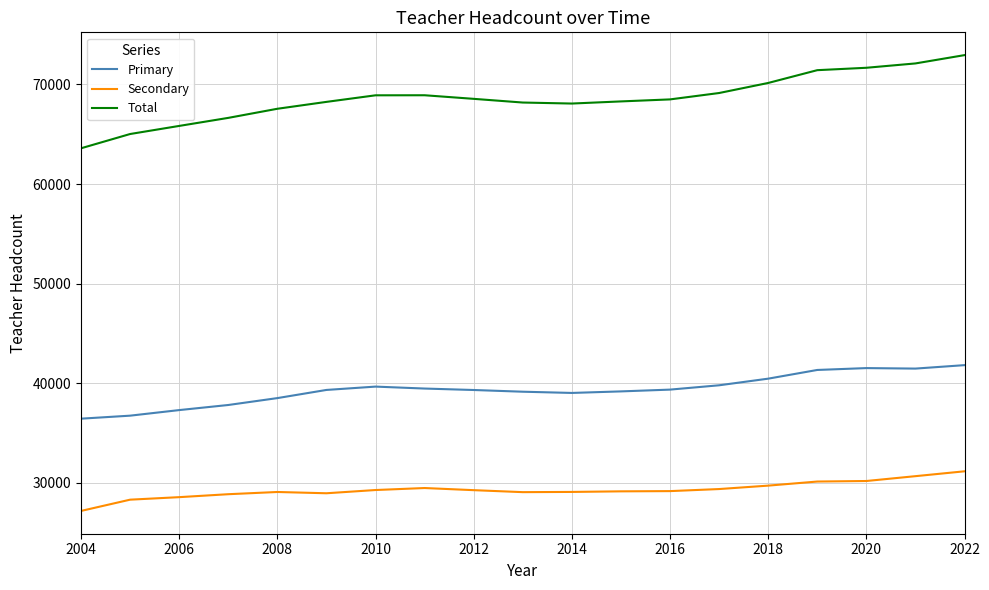

Which series has the largest total across all categories?

Total